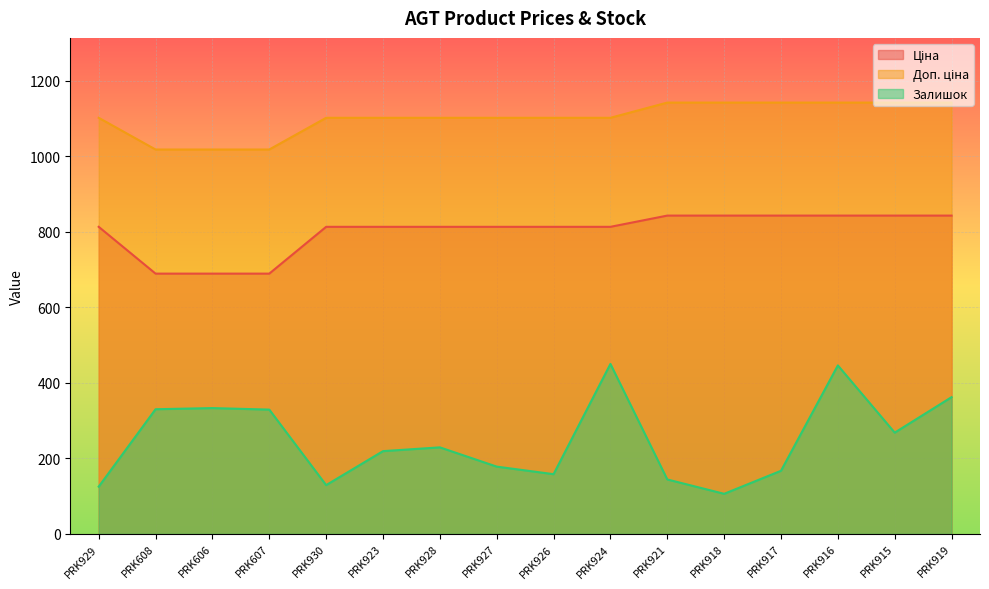

Count the number of data series in this chart.

3